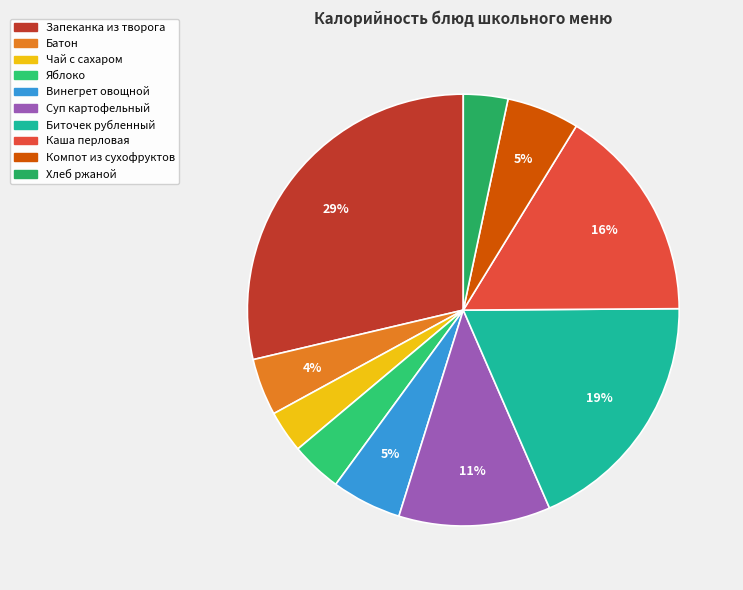

How many slices are in this pie chart?

10